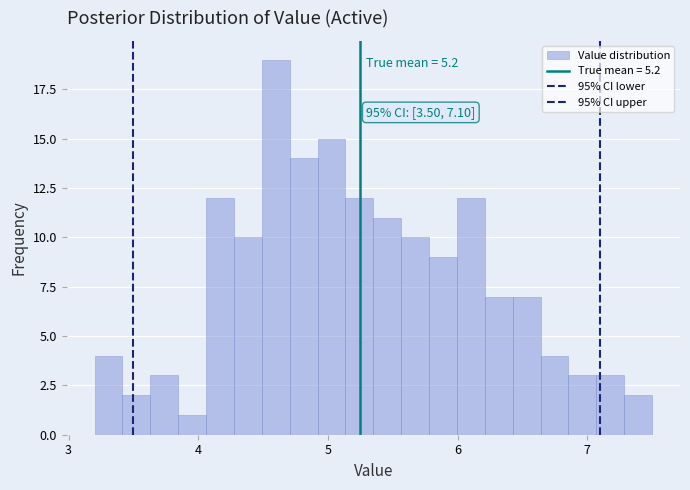

Read against the x-axis, roughly where is the centre of the tallest bar?

4.6